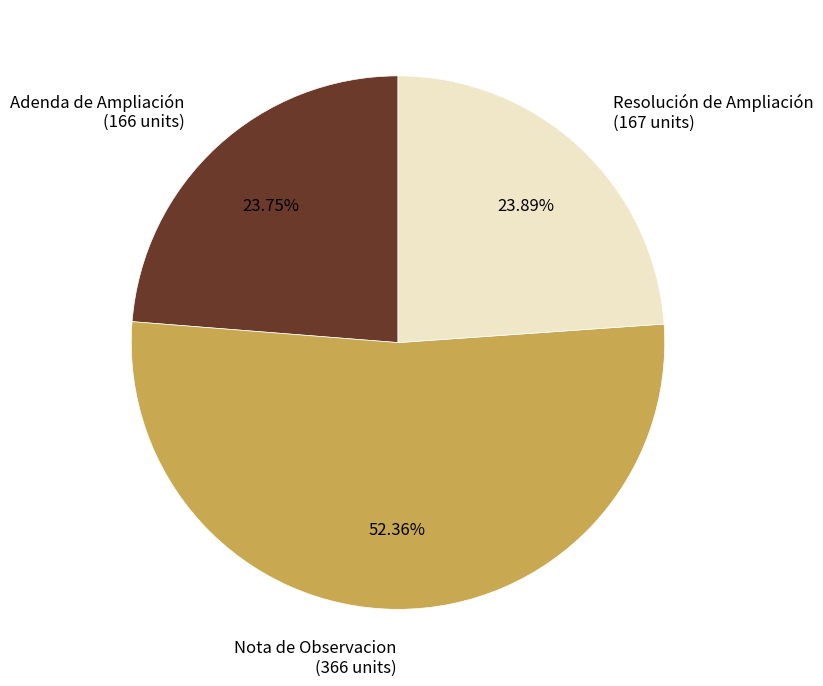

To the nearest percent, what is the combined percentage of Nota de Observacion and Adenda de Ampliación?

76%